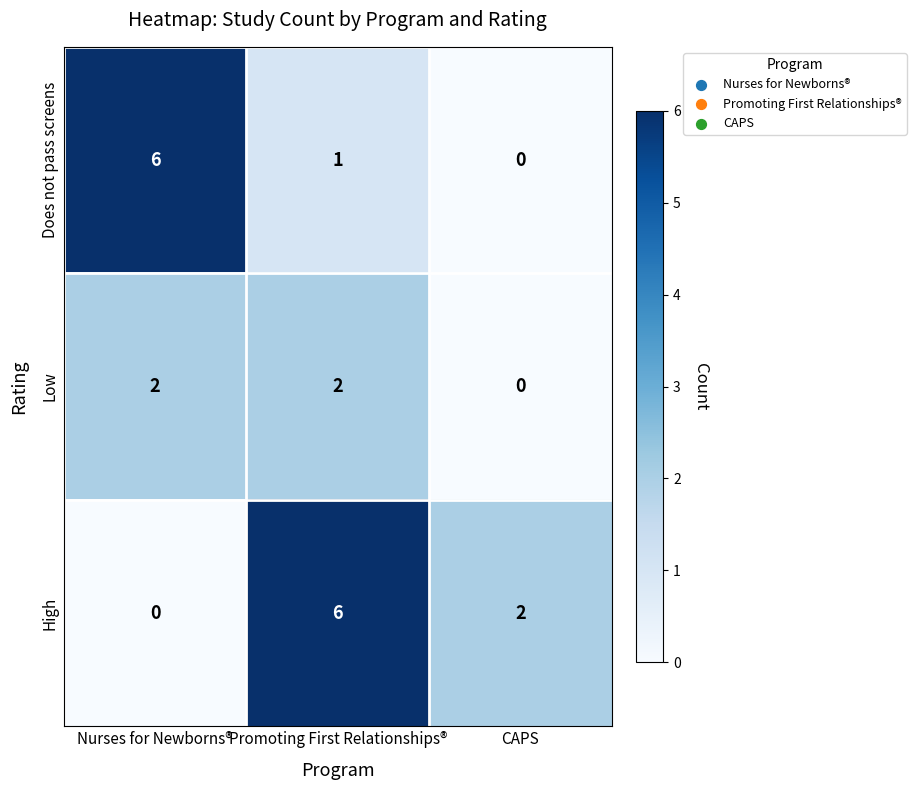

Where is Does not pass screens nearest to the value 3?

Promoting First Relationships®